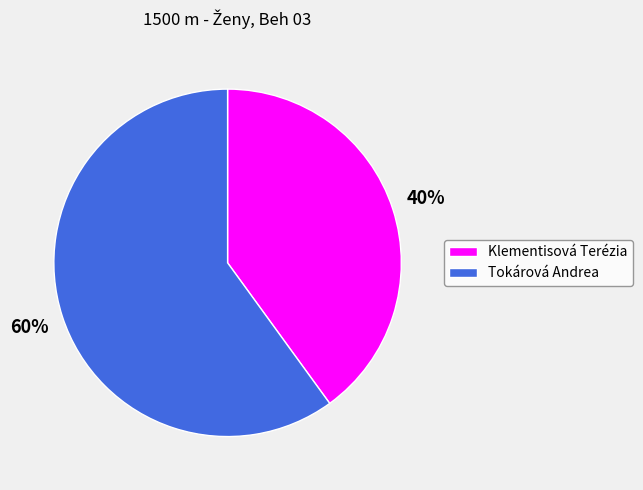

Rank the categories by value from highest to lowest.

Tokárová Andrea, Klementisová Terézia